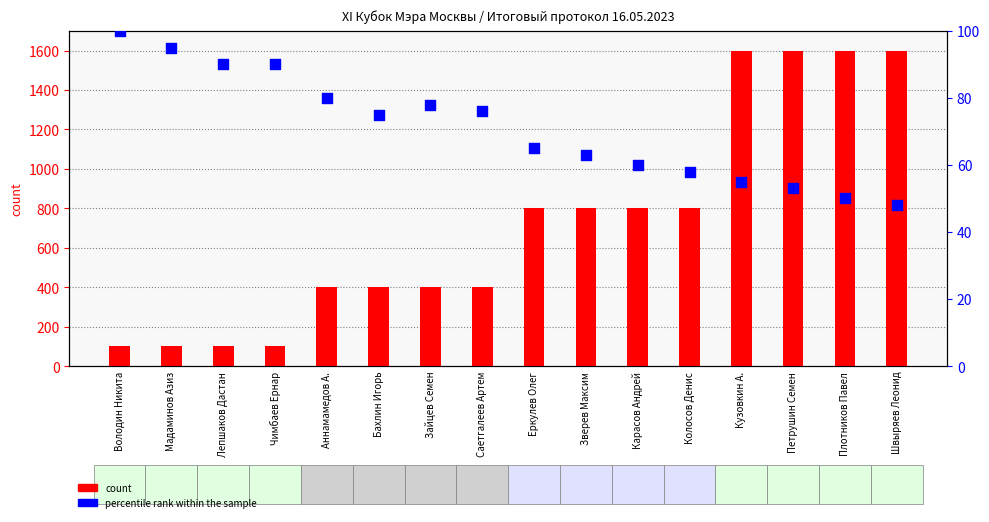

At which category is the sum across all series the highest?

Кузовкин А.